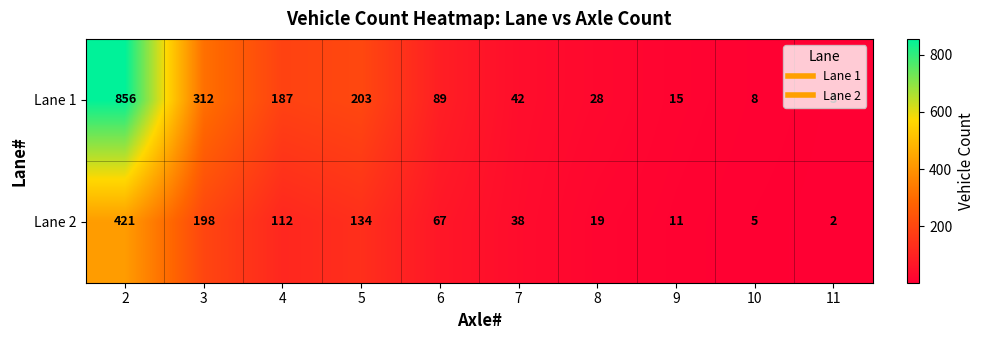

What is the difference between the Lane 2 values at 6 and 10?

62